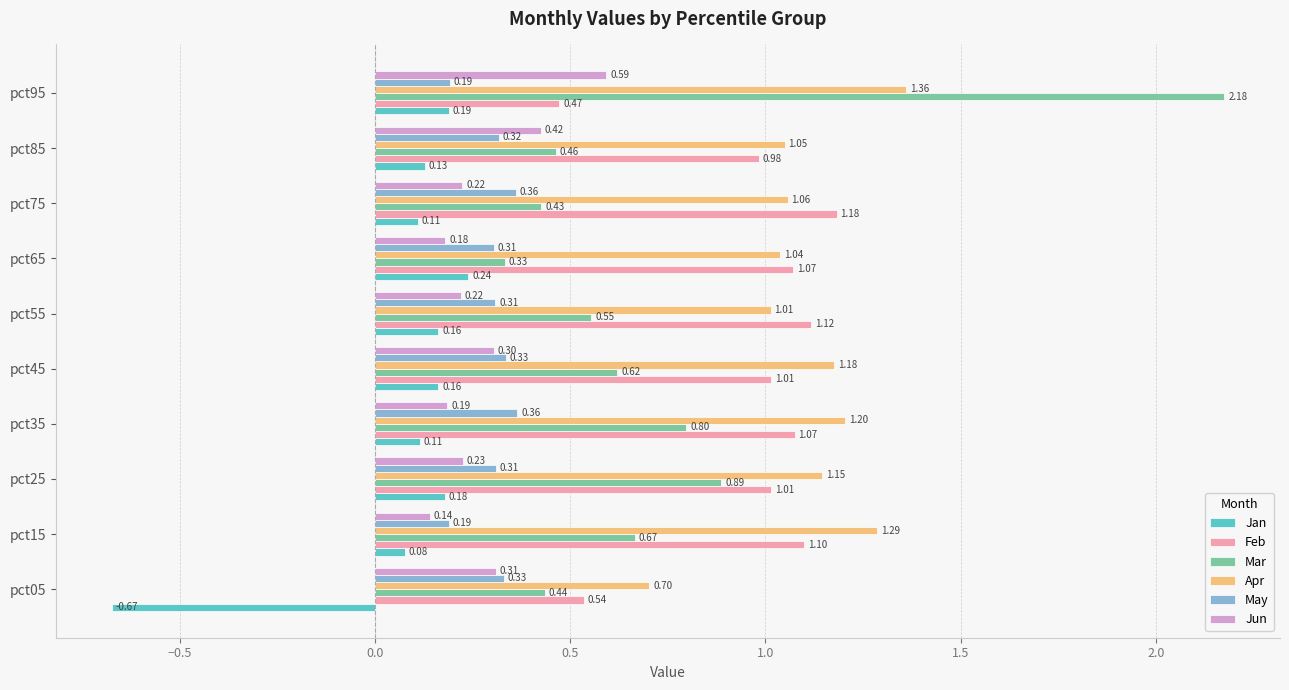

What is the spread (max minus min) of values at pct75?

1.1